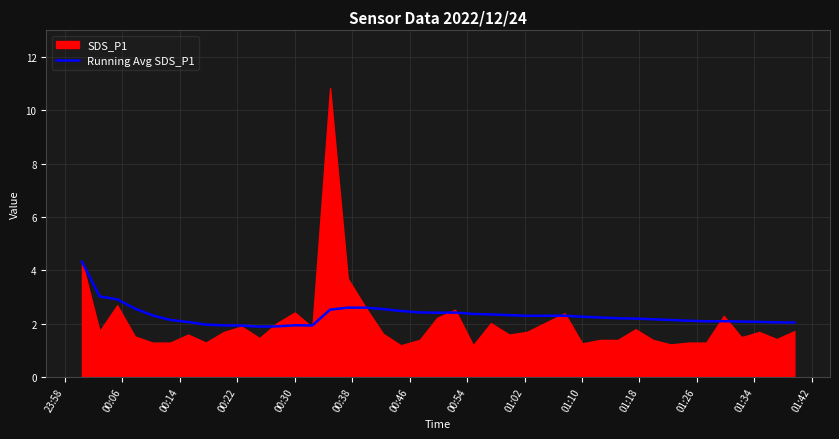

What is the lowest value of the Running Avg SDS_P1 series?

1.9